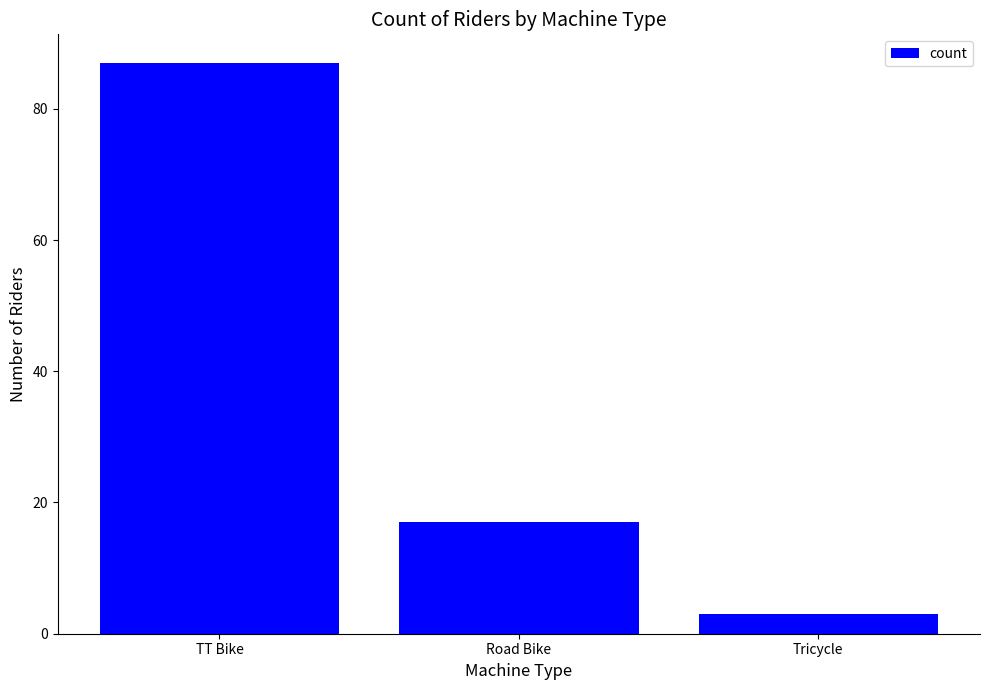

Rank the categories by value from highest to lowest.

TT Bike, Road Bike, Tricycle